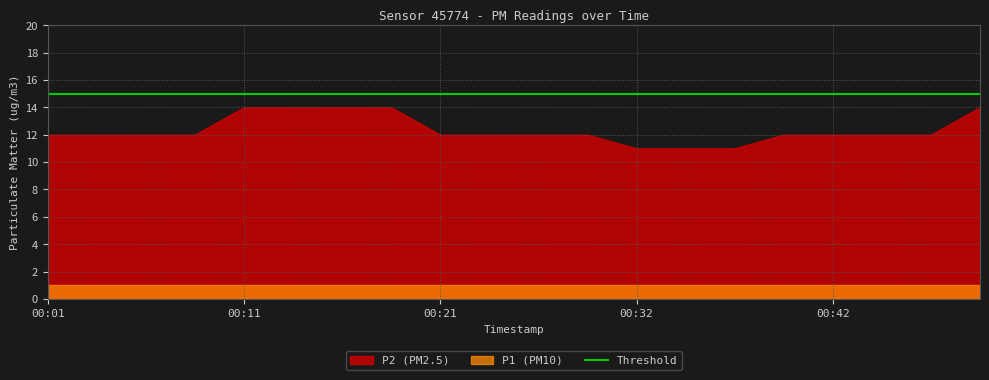

What is the smallest value displayed?

1